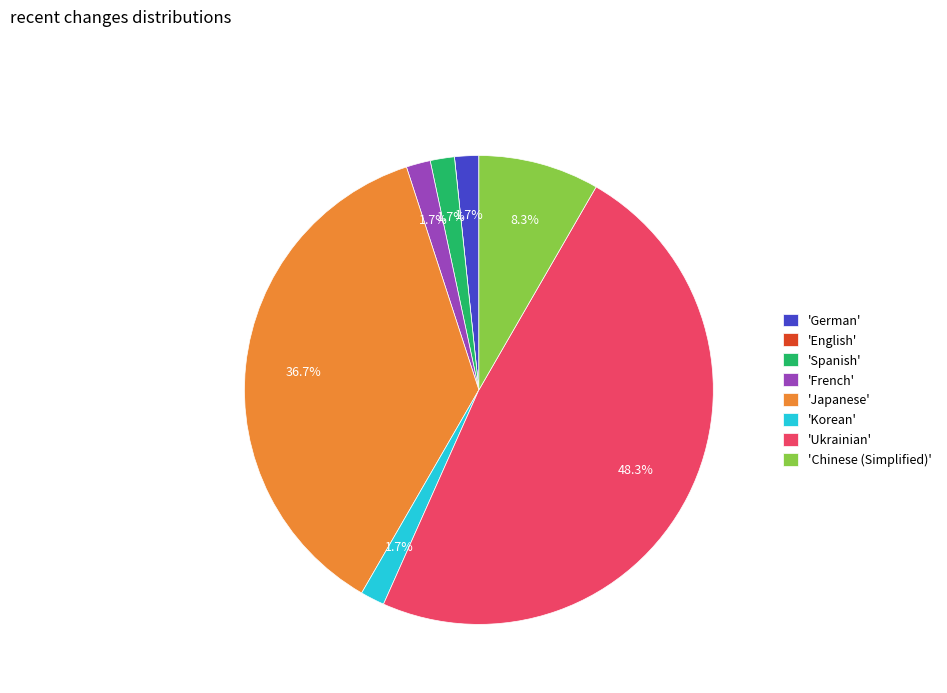

Is there any slice that represents more than half of the pie?

No